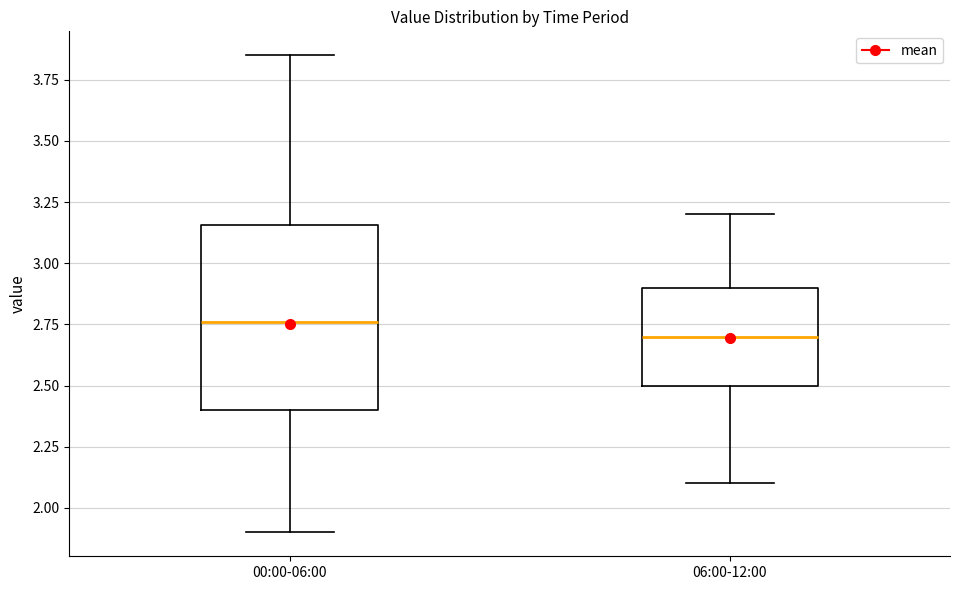

Reading left to right, read every box against the y-axis: the position of its median line, the range the box covers, and the ends of its whiskers. The values are not printed on the chart, so give them approximately, as read against the axis.

00:00-06:00: median 2.75, box 2.40 to 3.15, whiskers 1.90 to 3.85
06:00-12:00: median 2.70, box 2.50 to 2.90, whiskers 2.10 to 3.20